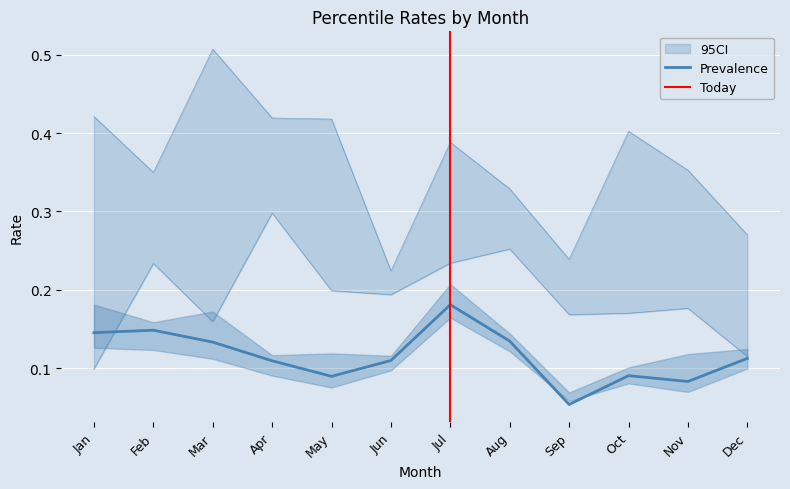

What is the maximum value shown in the chart?

0.5